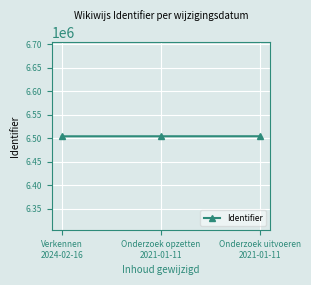

The chart shows a value of 8871306 at Verkennen
2024-02-16. True or false?

False